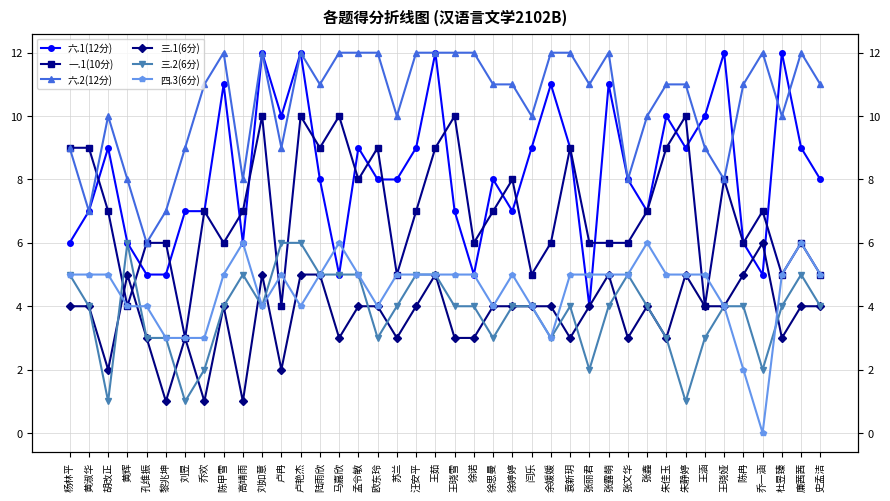

At which category is the sum across all series the highest?

卢艳杰